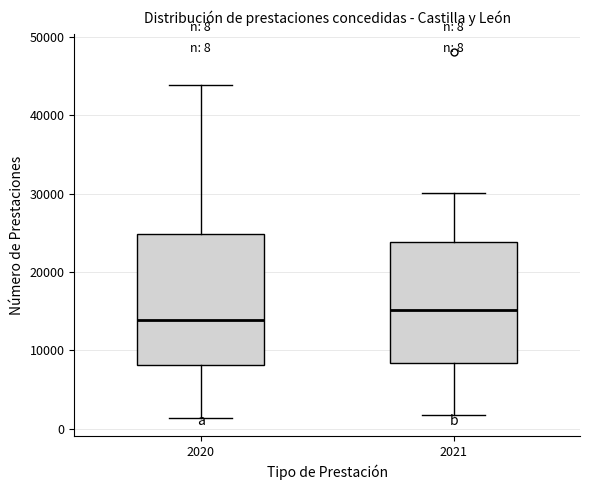

Comparing the boxes themselves (not the whiskers), which one is the tallest?

2020